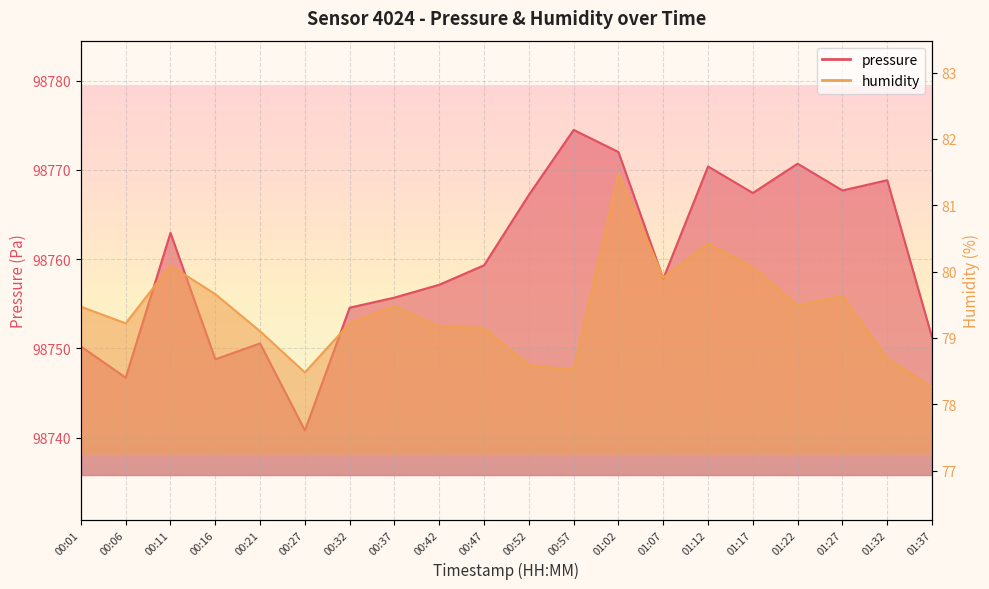

Which series changed the most between 00:21 and 01:02?

pressure